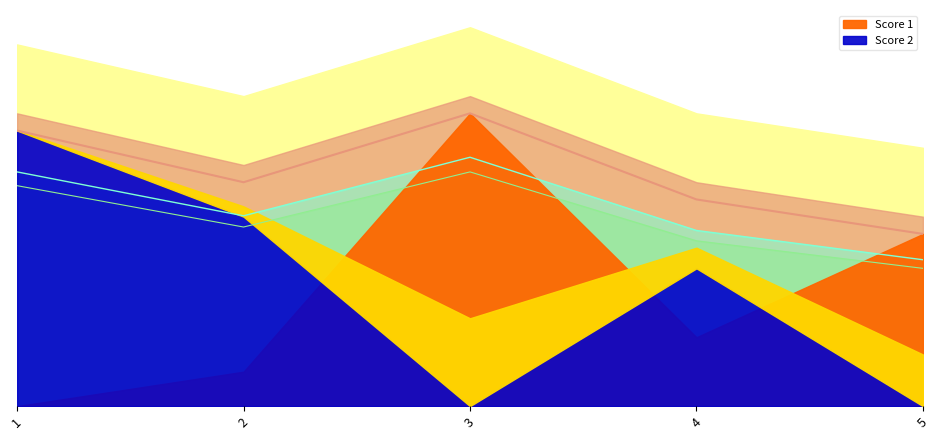

Which series has the largest range (max minus min)?

Score 1